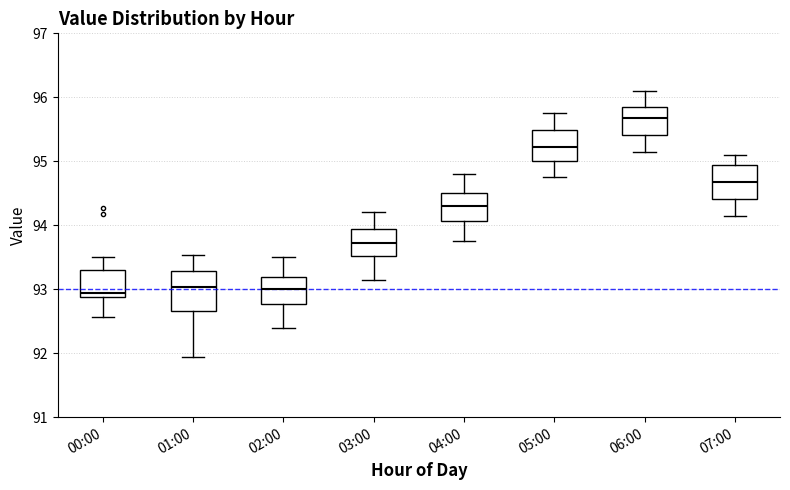

Where is the upper edge of the box for 01:00 on the y-axis? The values are not printed on the chart, so give them approximately, as read against the axis.

93.3